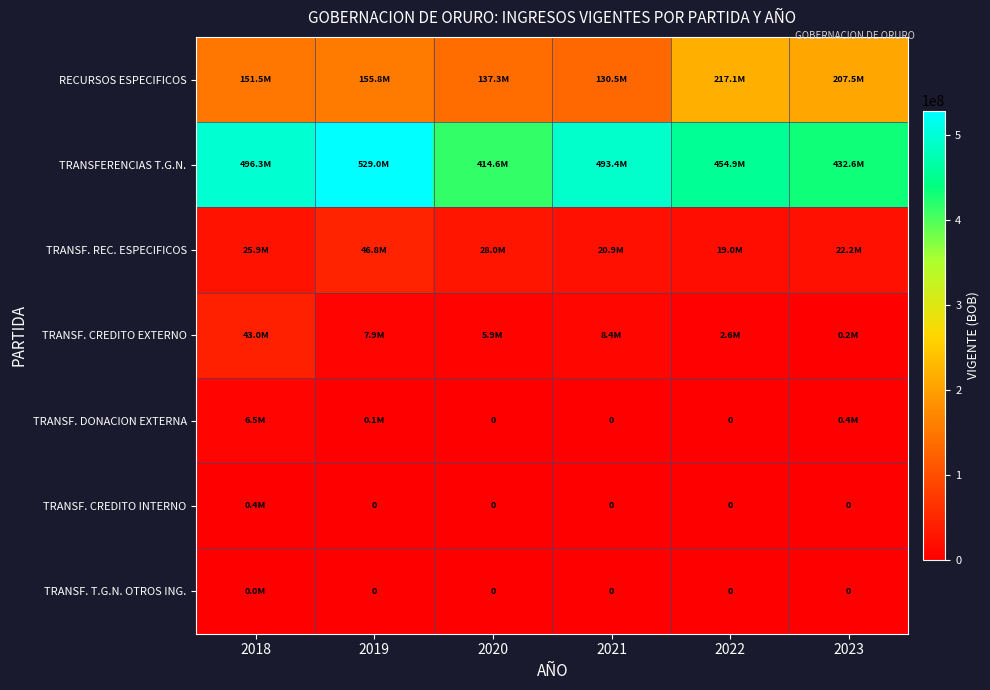

What is the difference between the maximum and minimum values in the RECURSOS ESPECIFICOS series?

86667576.7